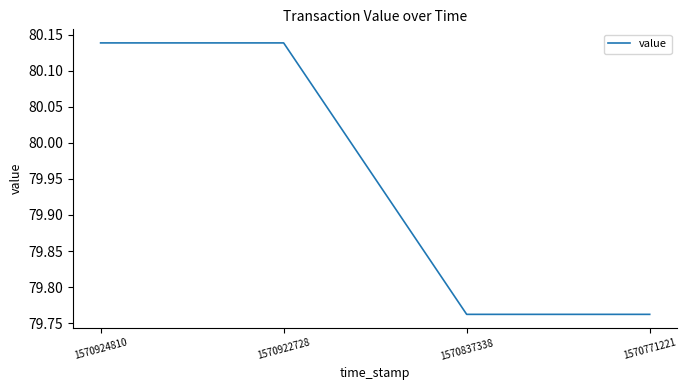

What is the average value?

80.0